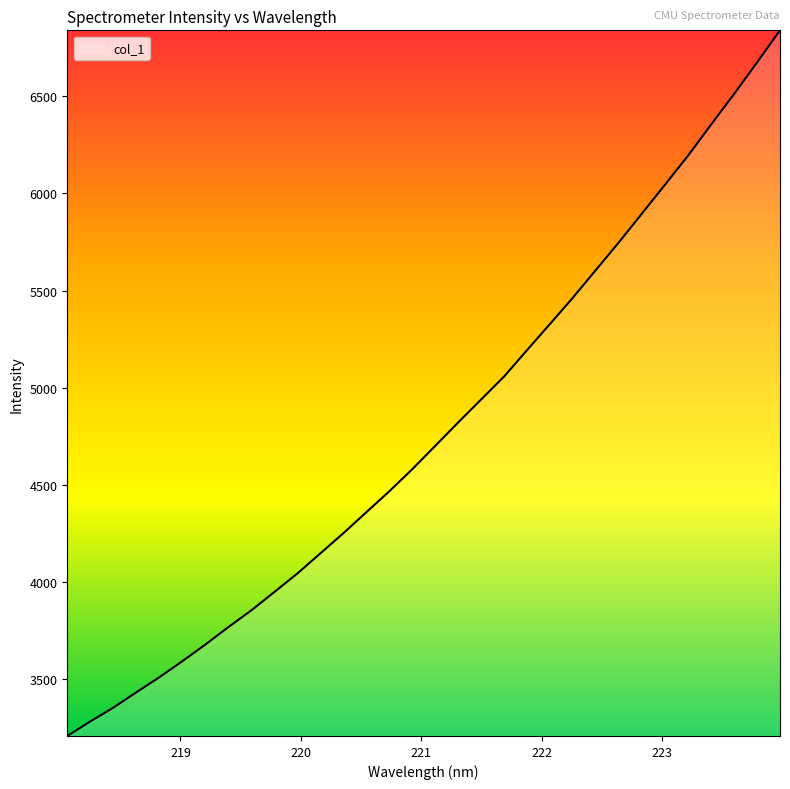

Reading left to right, what are all the values shown in this chart?

3208.1	3282.8	3353.9	3432.7	3510.2	3592.8	3678.3	3768.3	3854.5	3949.0	4044.2	4147.8	4251.5	4359.7	4467.6	4581.4	4701.6	4822.3	4940.6	5059.0	5195.4	5329.8	5465.9	5608.1	5750.4	5897.9	6045.8	6194.8	6354.1	6511.4	6673.7	6839.1